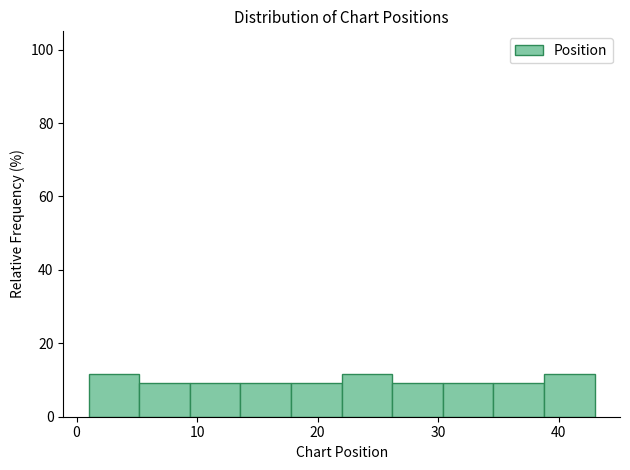

Reading left to right, transcribe this chart: for each bar, give the range it covers on the x-axis and its height. Neither the bar edges nor the heights are printed on the chart, so give them approximately, as read against the axes.

1.0 to 5.2: 12
5.2 to 9.4: 10
9.4 to 13.6: 10
13.6 to 17.8: 10
17.8 to 22.0: 10
22.0 to 26.2: 12
26.2 to 30.4: 10
30.4 to 34.6: 10
34.6 to 38.8: 10
38.8 to 43.0: 12